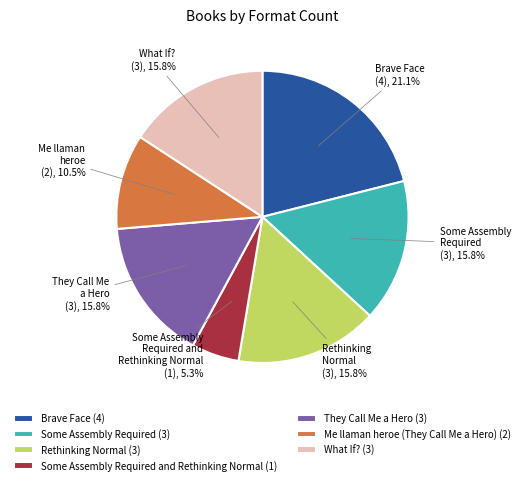

Is there any slice that represents more than half of the pie?

No